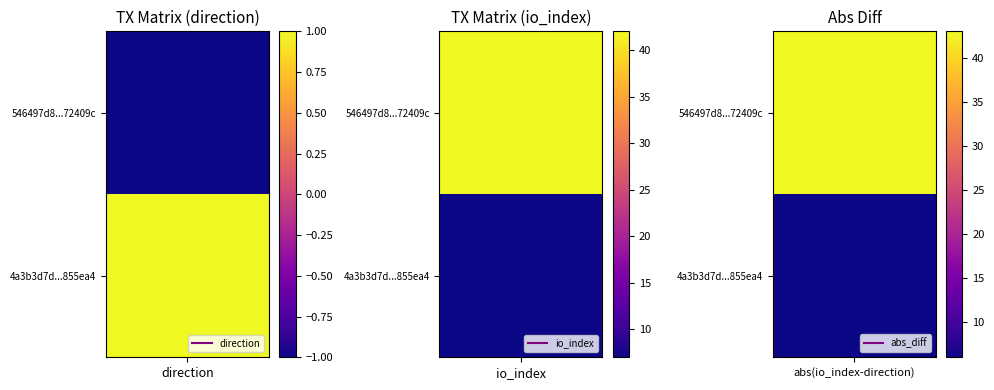

What is the total value across all series at 1?

49